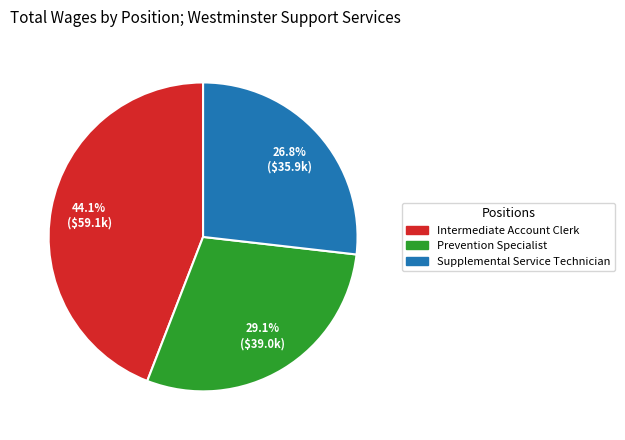

Which has a higher value, Intermediate Account Clerk or Supplemental Service Technician?

Intermediate Account Clerk